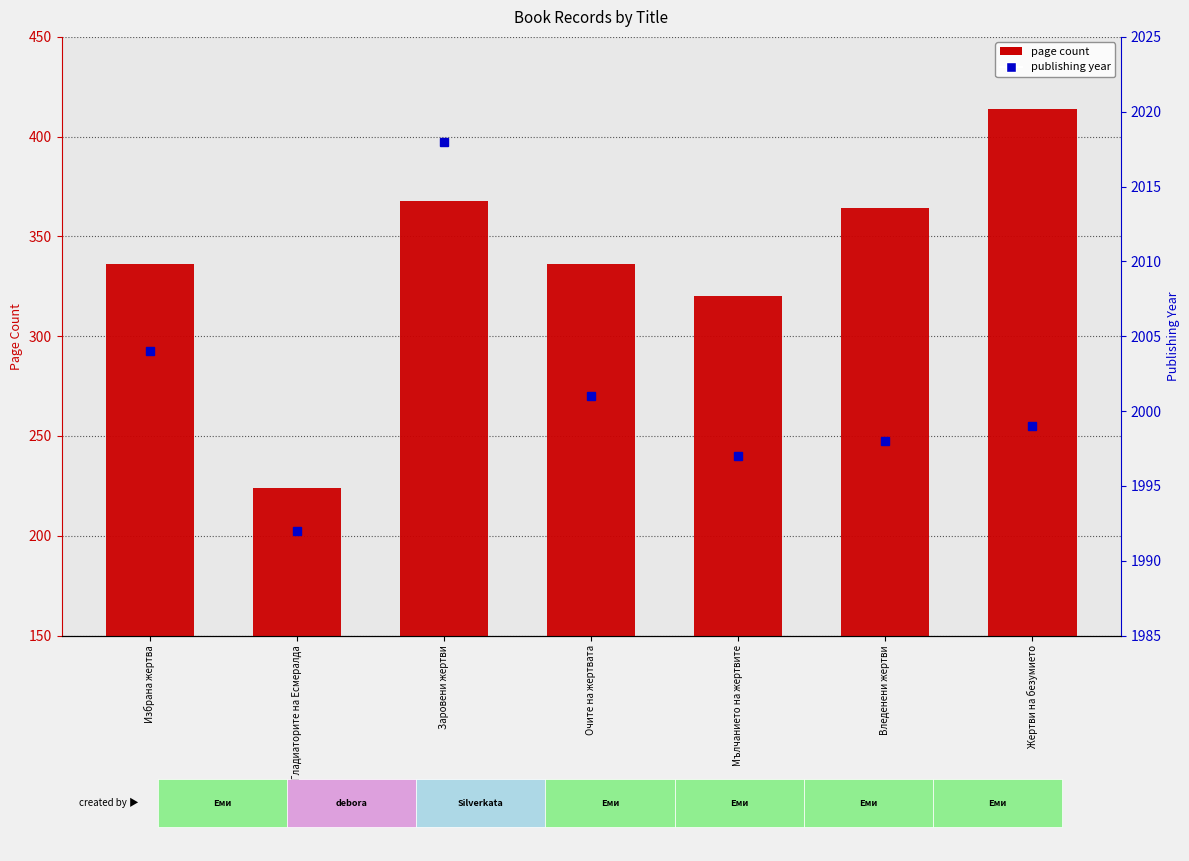

Where does the page count series first go above 336?

Заровени жертви